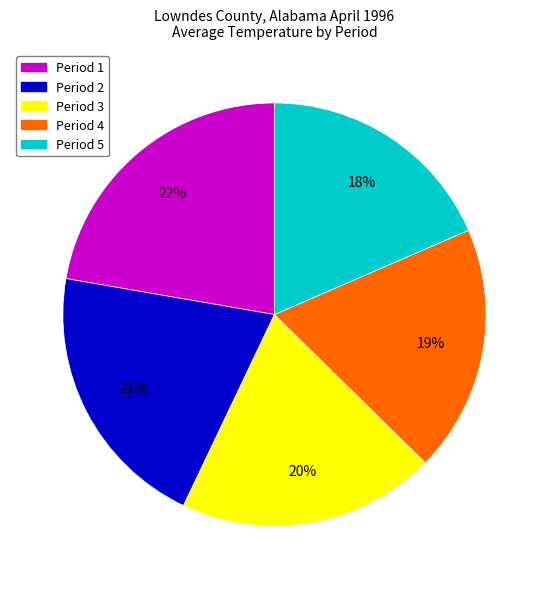

To the nearest percent, what is the difference between the largest and smallest slice percentages?

4%